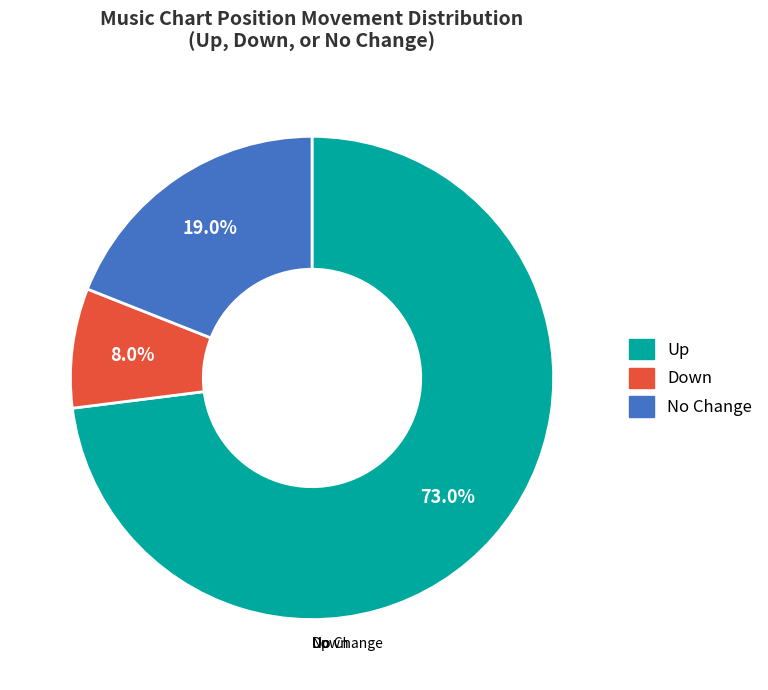

Count the number of slices in the pie.

3